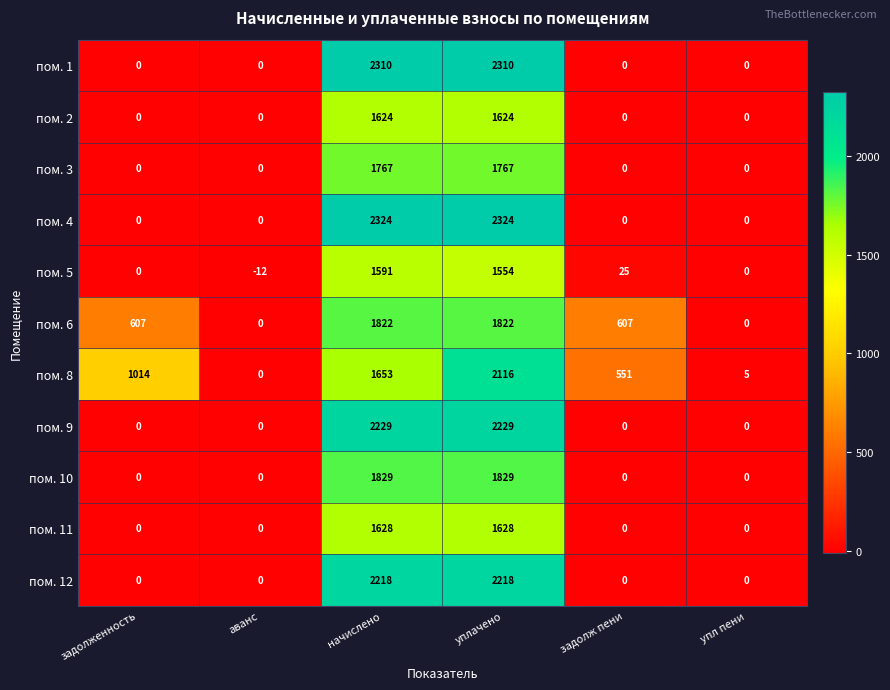

What is the minimum value shown in the chart?

-12